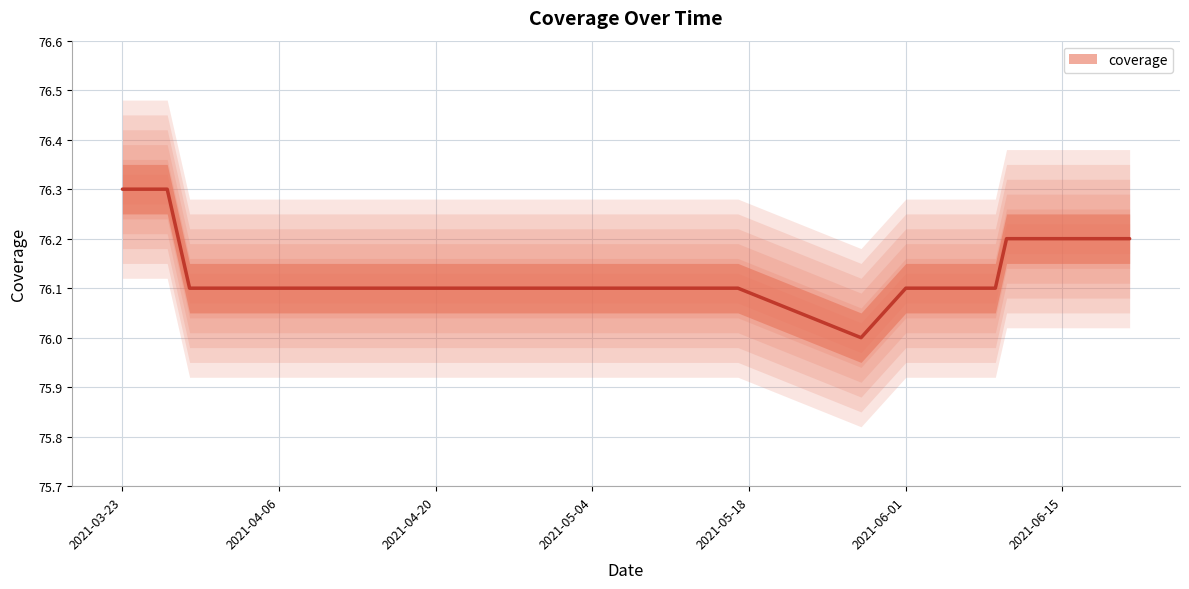

What is the minimum value shown in the chart?

76.0